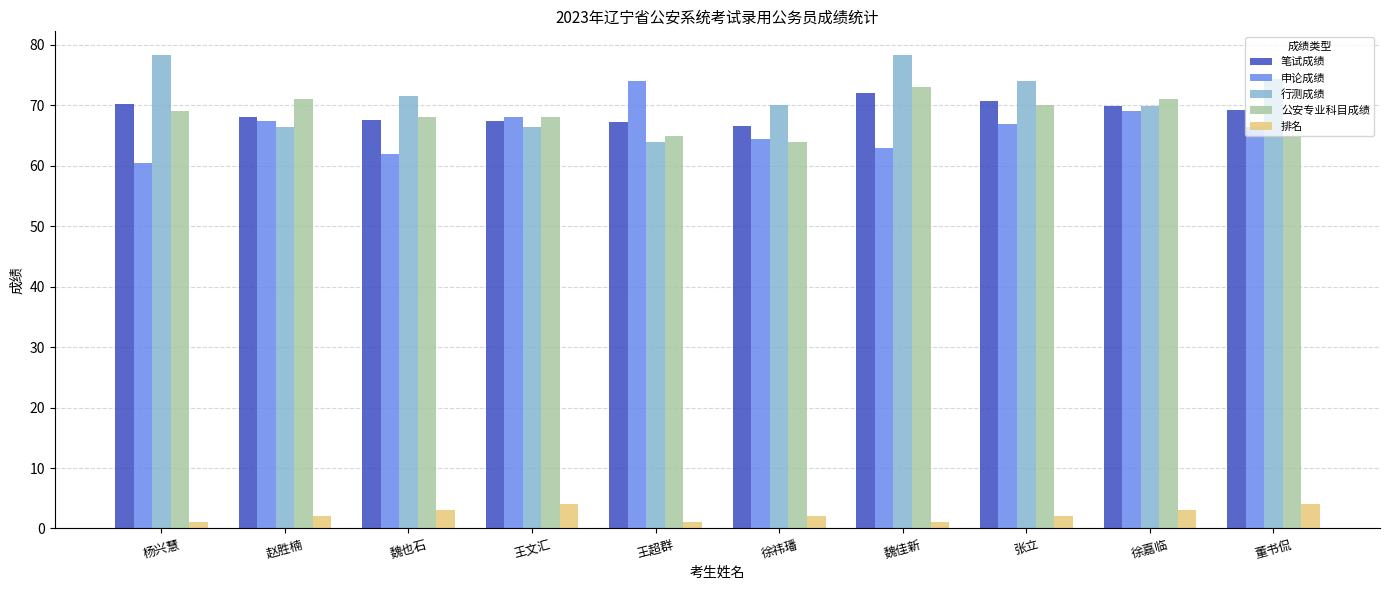

What is the smallest value displayed?

1.0